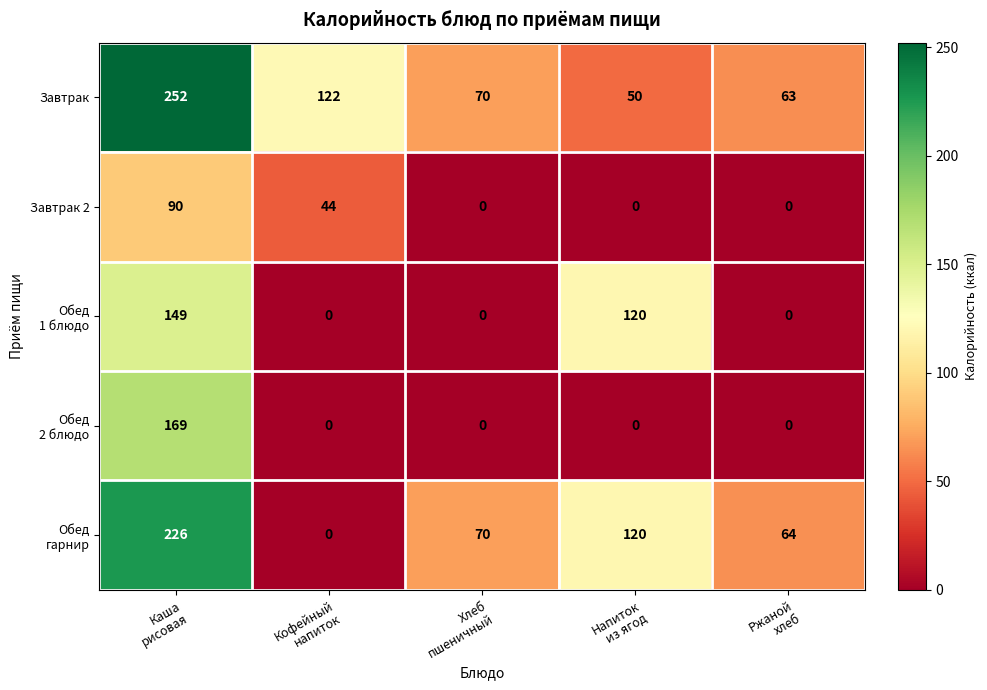

At which category is the sum across all series the highest?

Каша
рисовая